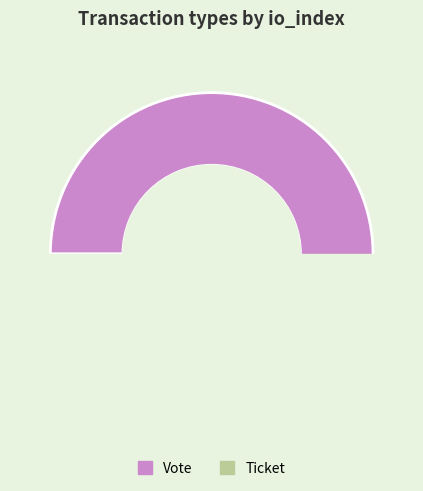

Count the number of slices in the pie.

2